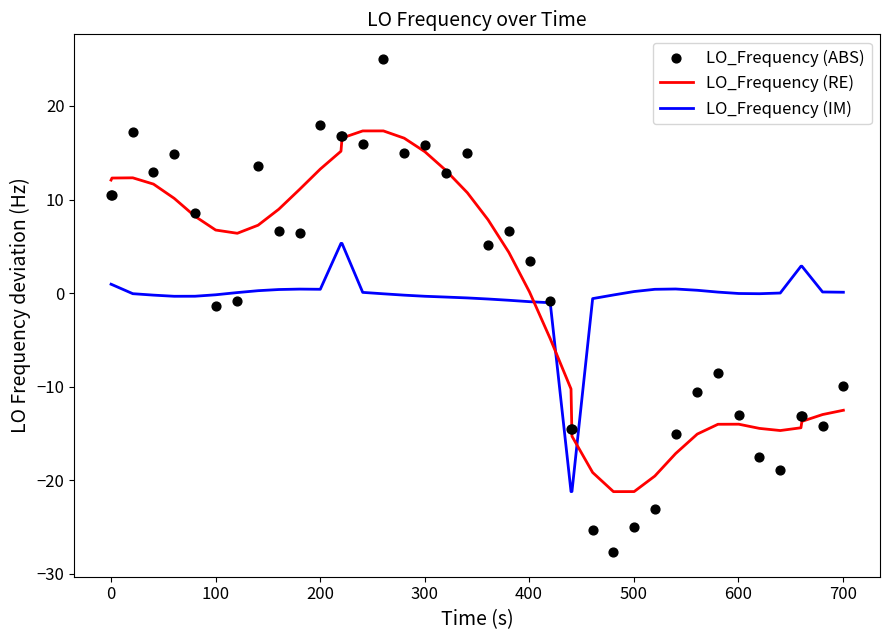

At how many categories does at least one series exceed -2?

38